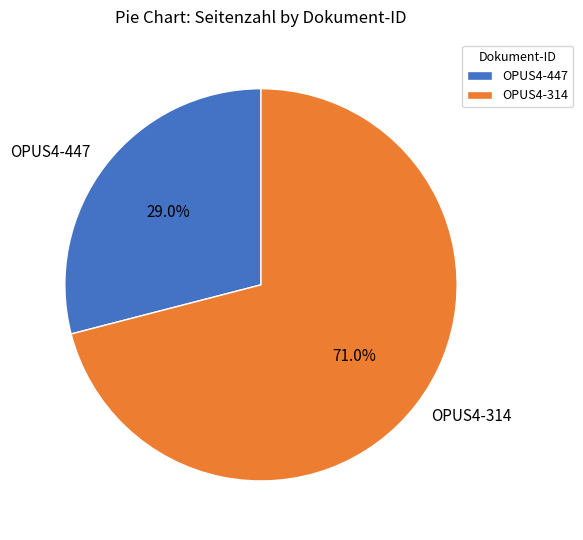

The OPUS4-447 slice represents 36% of the pie. True or false?

False